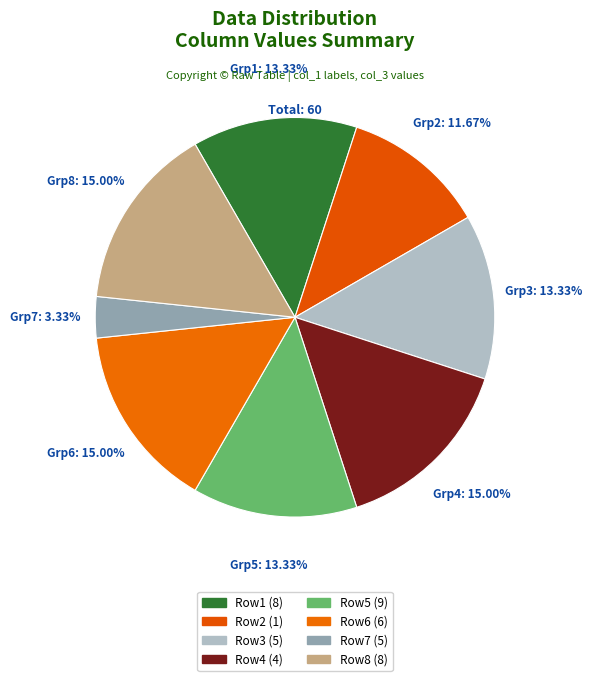

Which slice is the smallest?

Row7 (5)